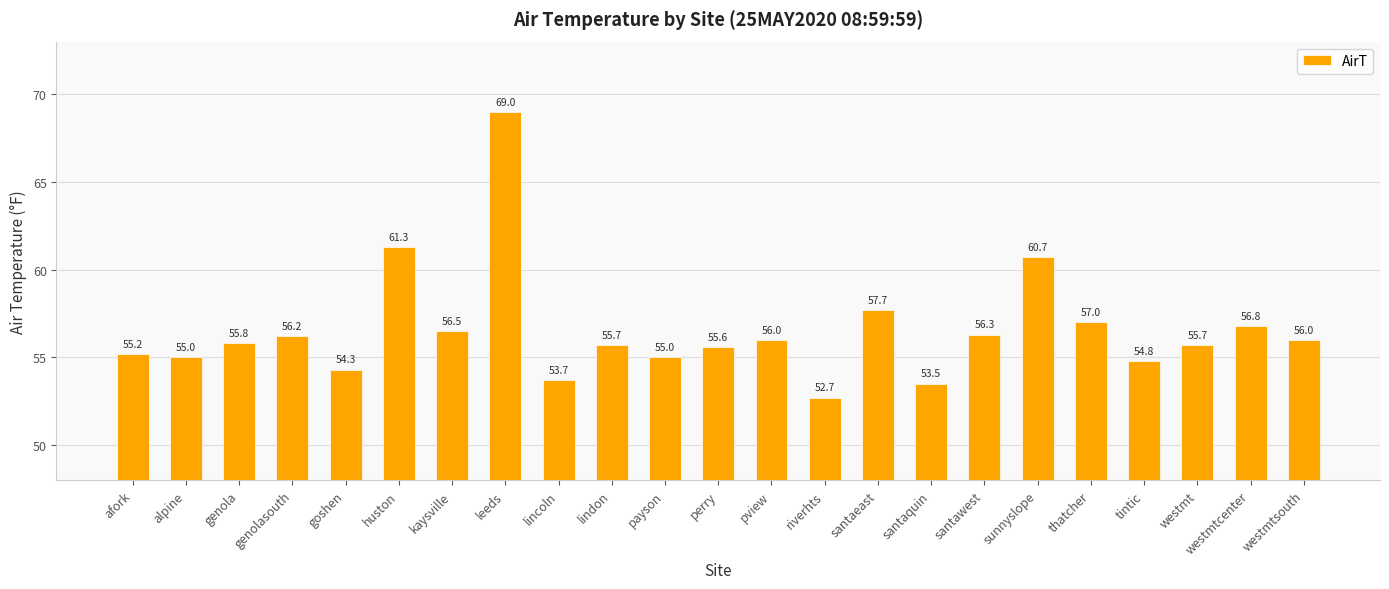

What is the ratio of the value at lindon to the value at kaysville?

1.0